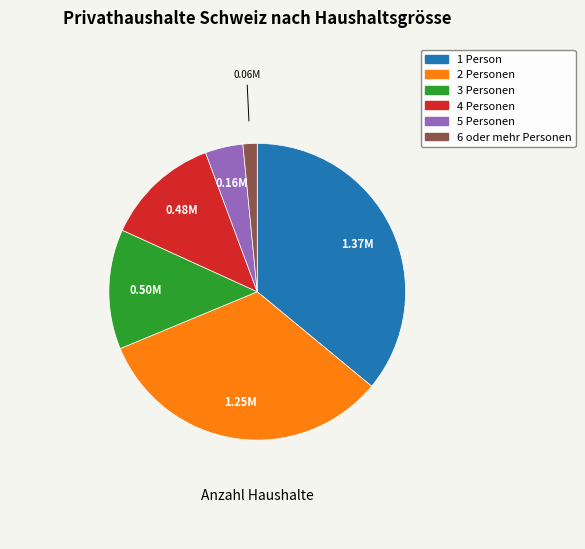

The 3 Personen slice represents 13% of the pie. True or false?

True